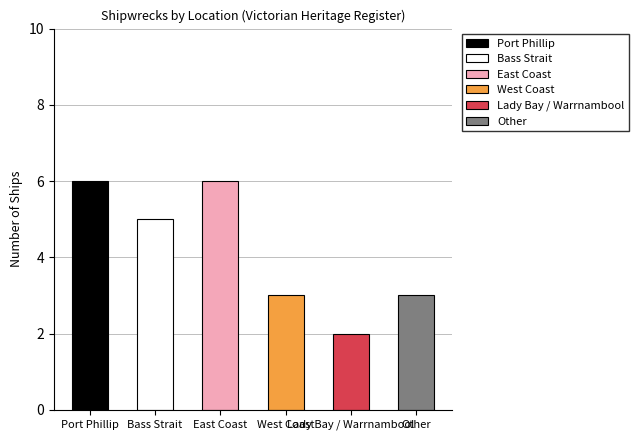

What is the value of the 1st bar from the left?

6